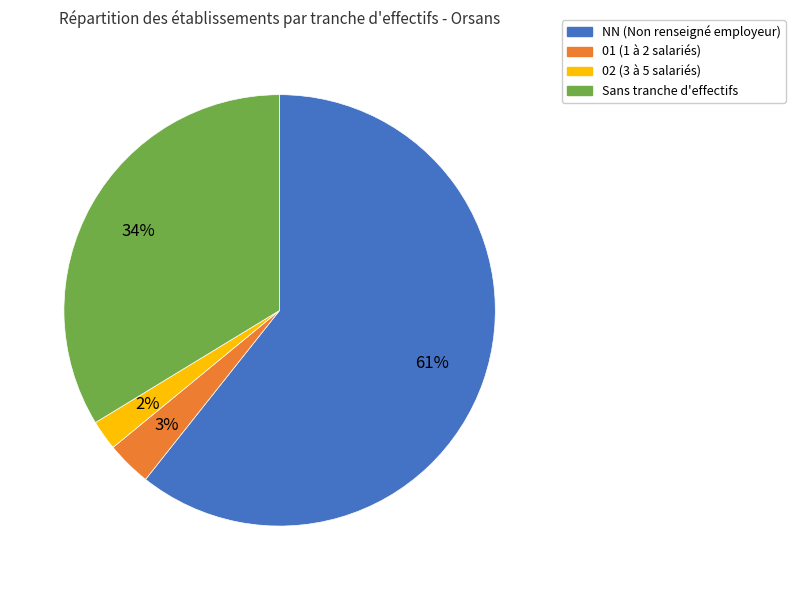

How many slices are in this pie chart?

4